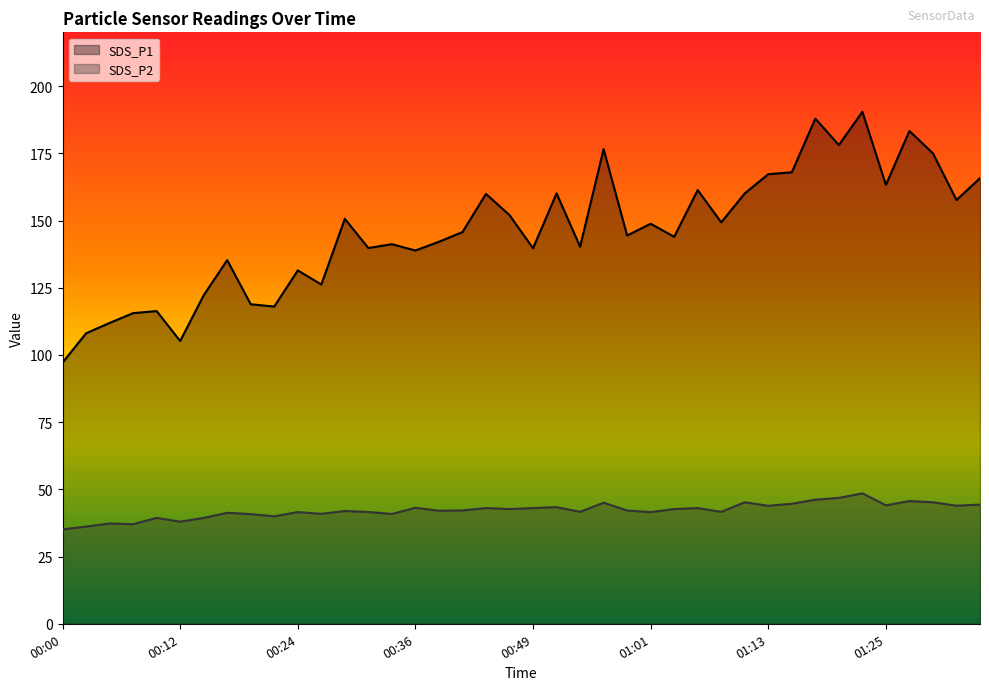

True or false: SDS_P2 and SDS_P1 cross at least once.

False